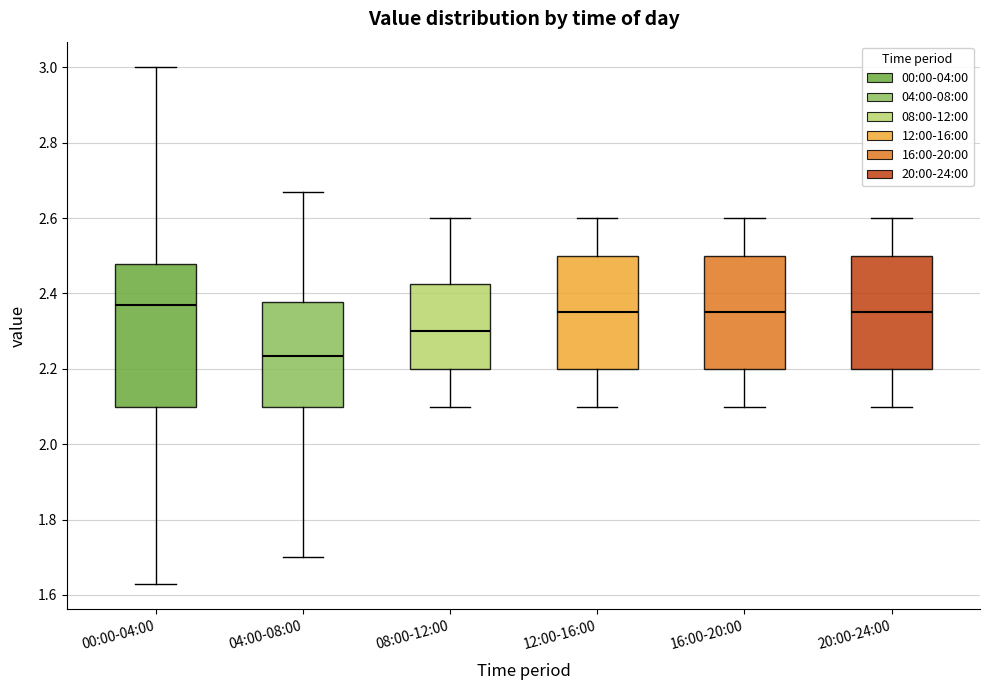

Which box's median line is the highest?

00:00-04:00